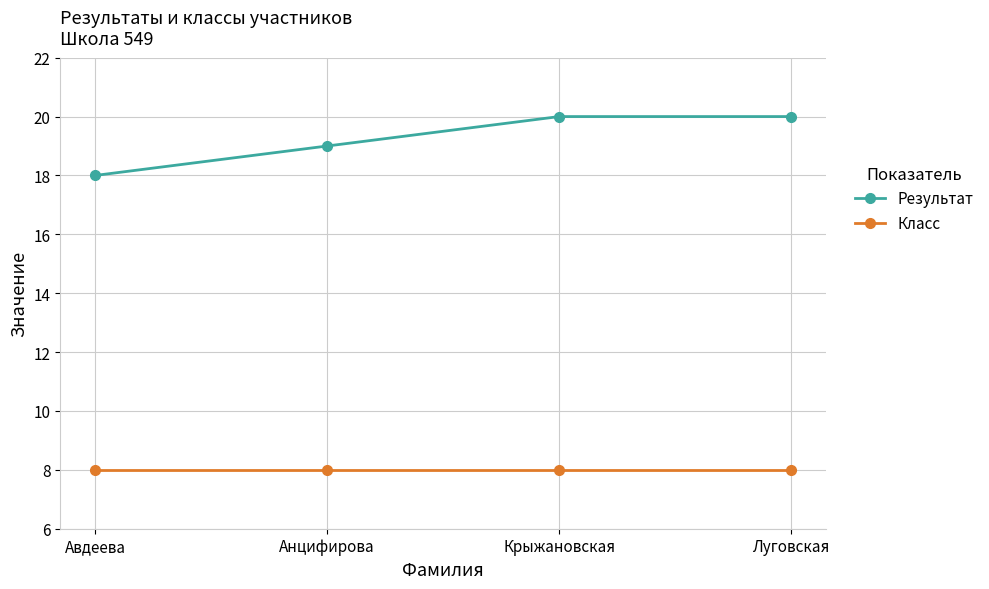

Which series has the largest total across all categories?

Результат